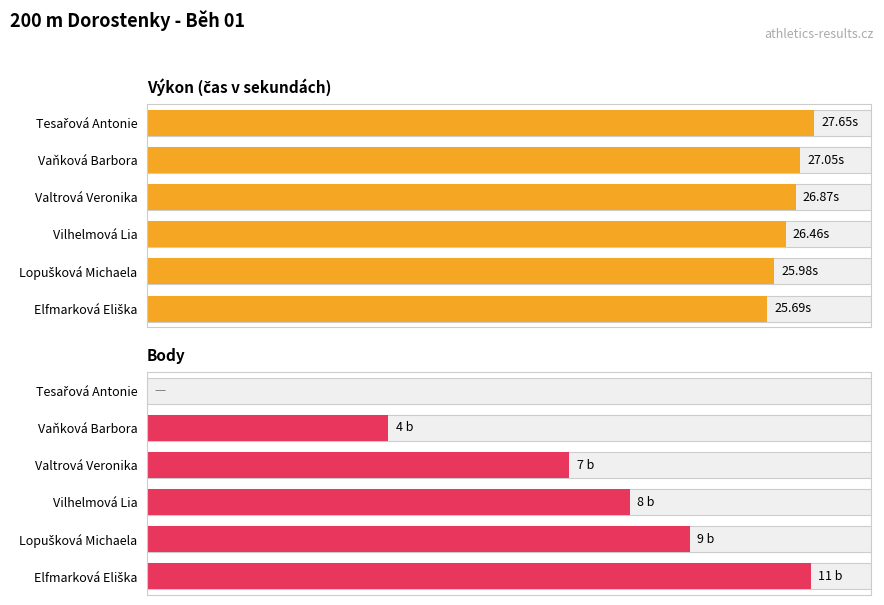

Which series has the widest spread of values?

Body